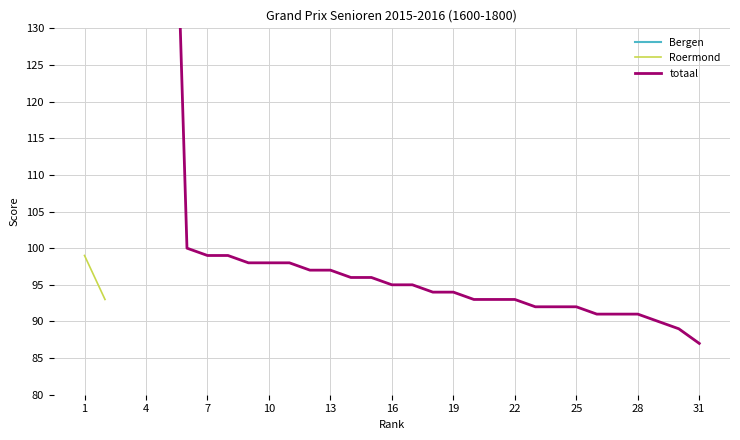

Does the chart have visible grid lines?

Yes